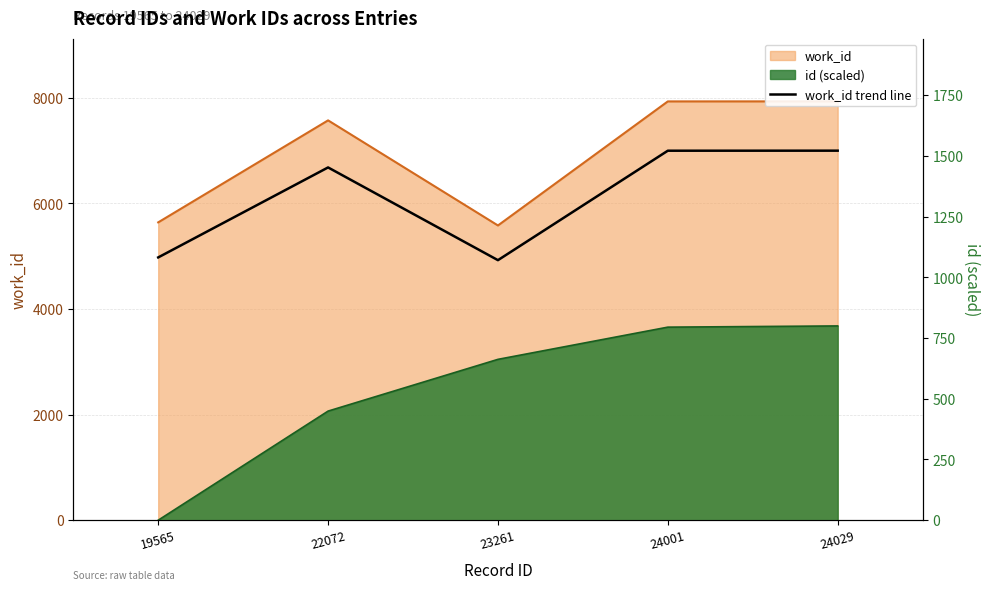

Between 24001 and 24029, which is larger?

24029